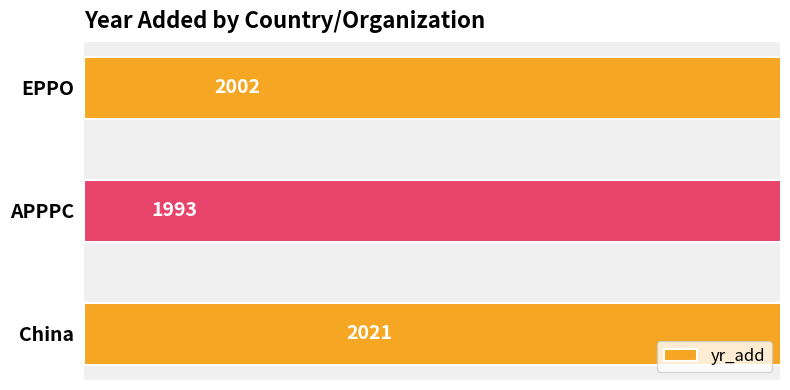

What is the value of the 2nd bar from the left?

1993